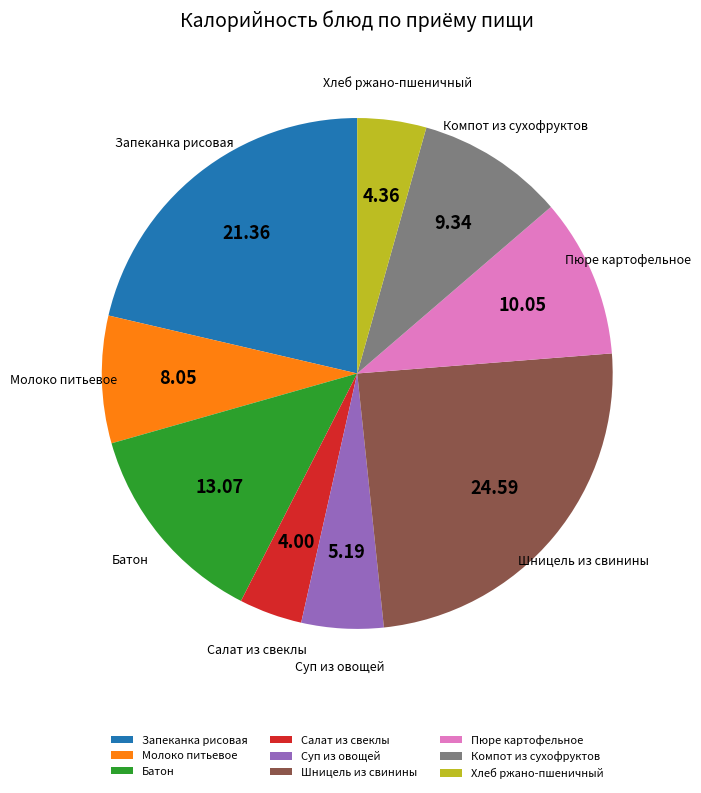

Do Пюре картофельное and Молоко питьевое together represent more than half of the pie?

No